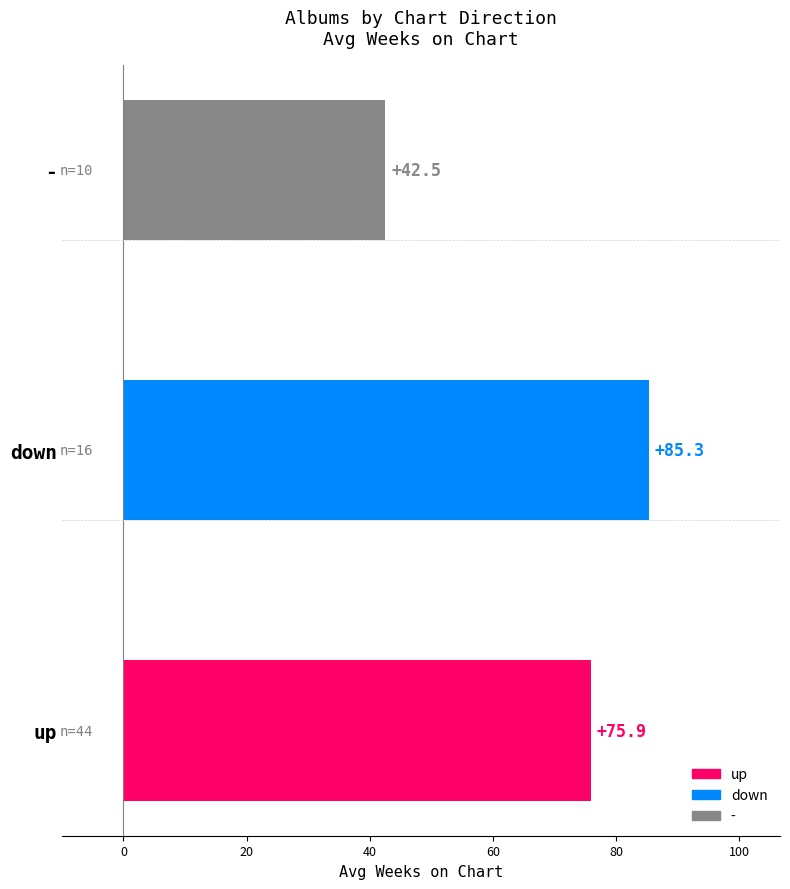

List the labels in order of value, largest first.

down, up, -